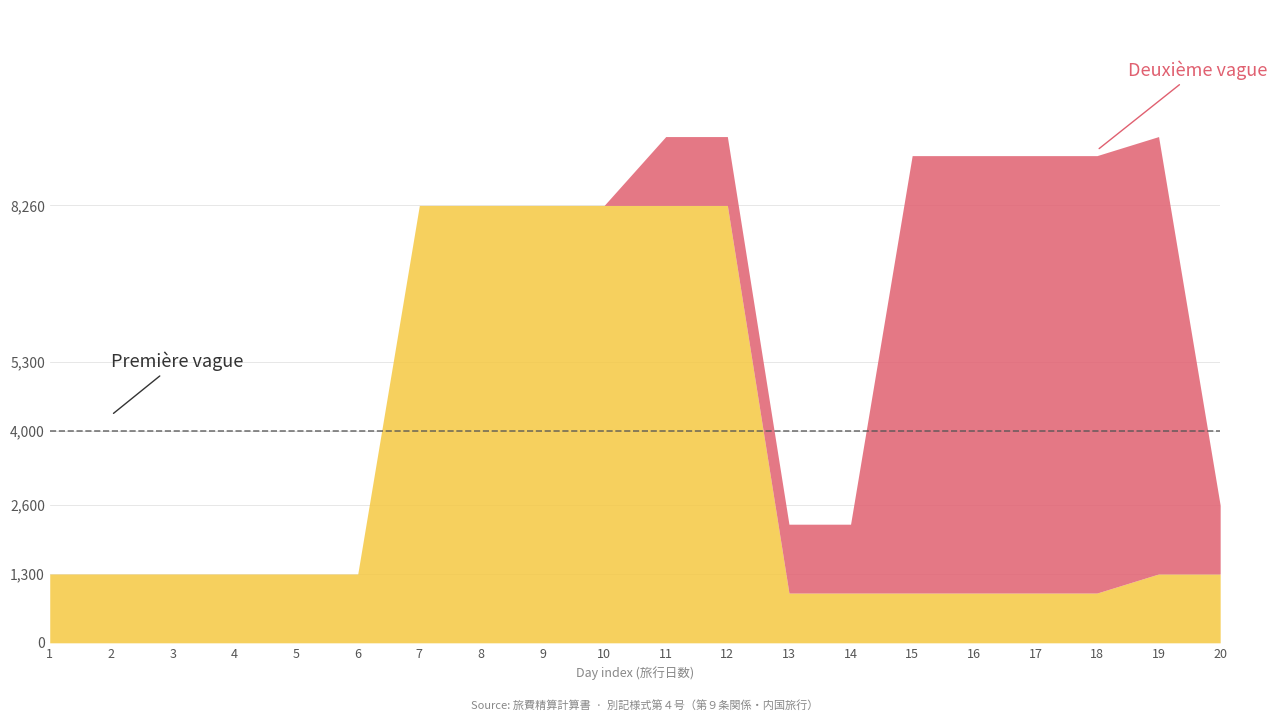

True or false: Première vague has more than 1 interior local peaks.

False